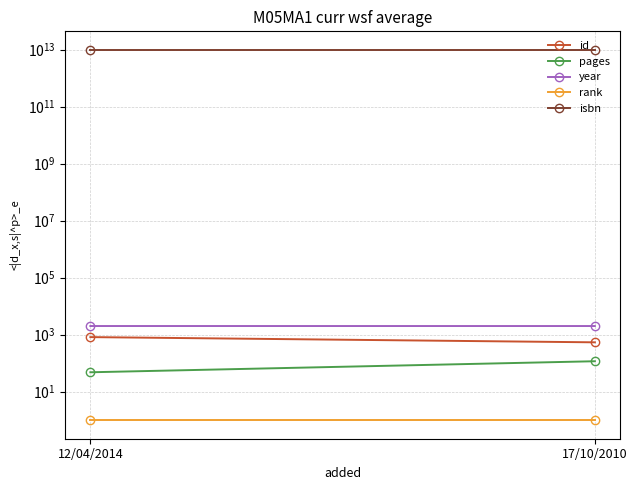

At which category is the sum across all series the highest?

12/04/2014